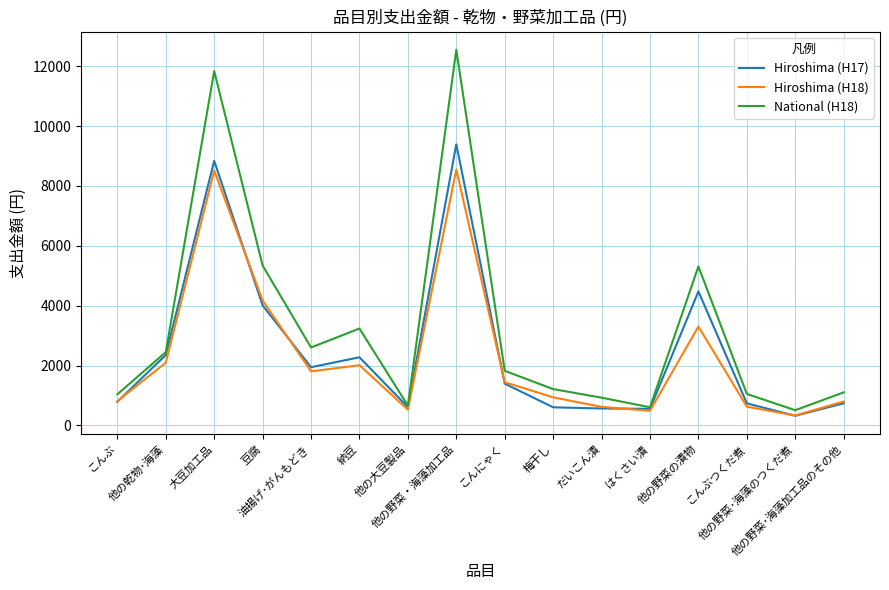

List the series in order of their peak value, lowest first.

Hiroshima (H18), Hiroshima (H17), National (H18)